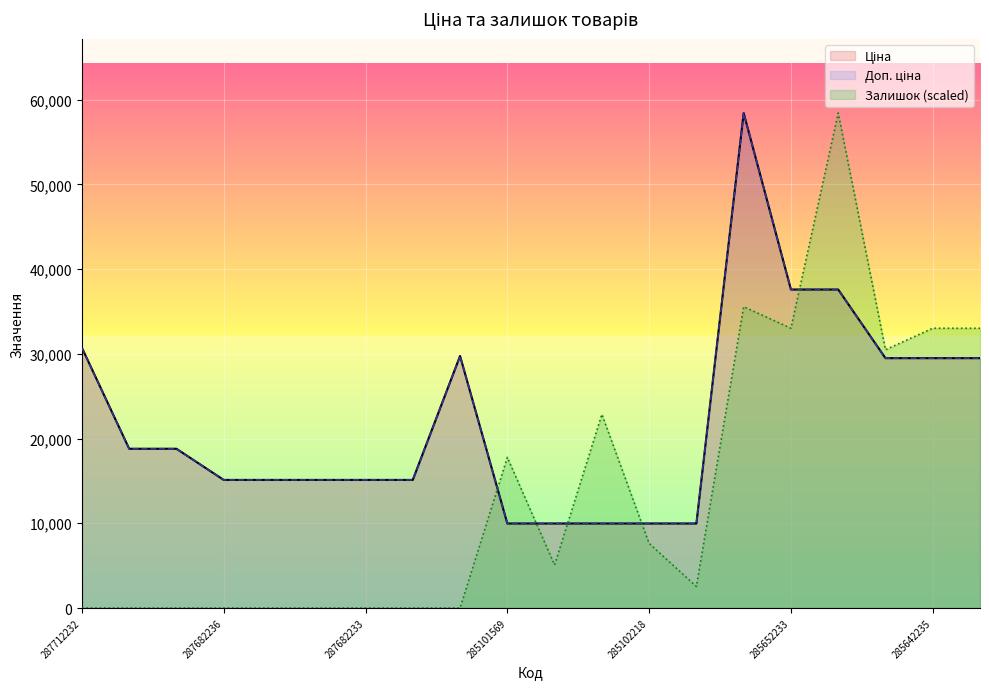

How many values in the Залишок series are below 5080?

10